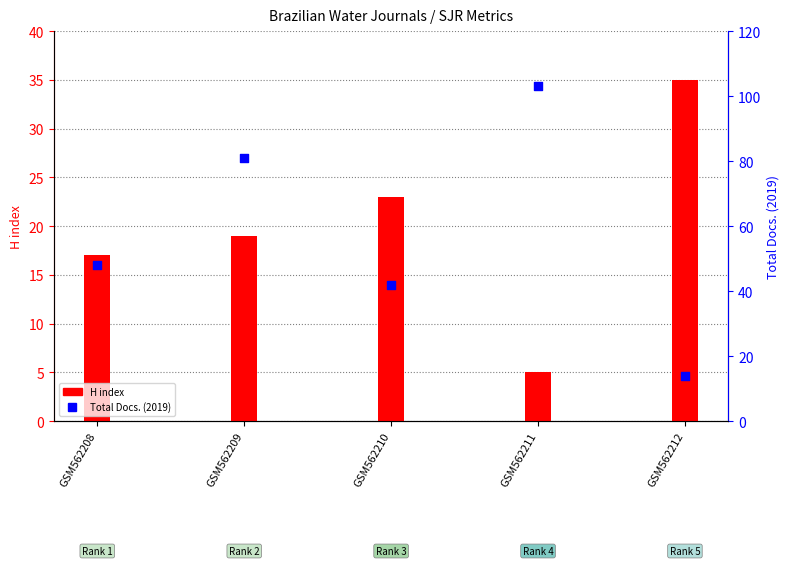

Which series reaches the minimum Y coordinate?

H index